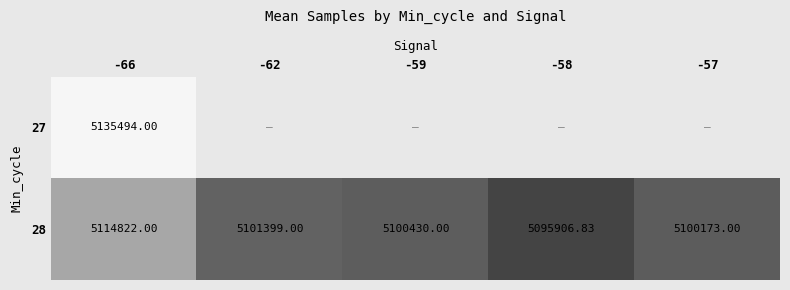

What is the greatest value displayed?

5135494.0